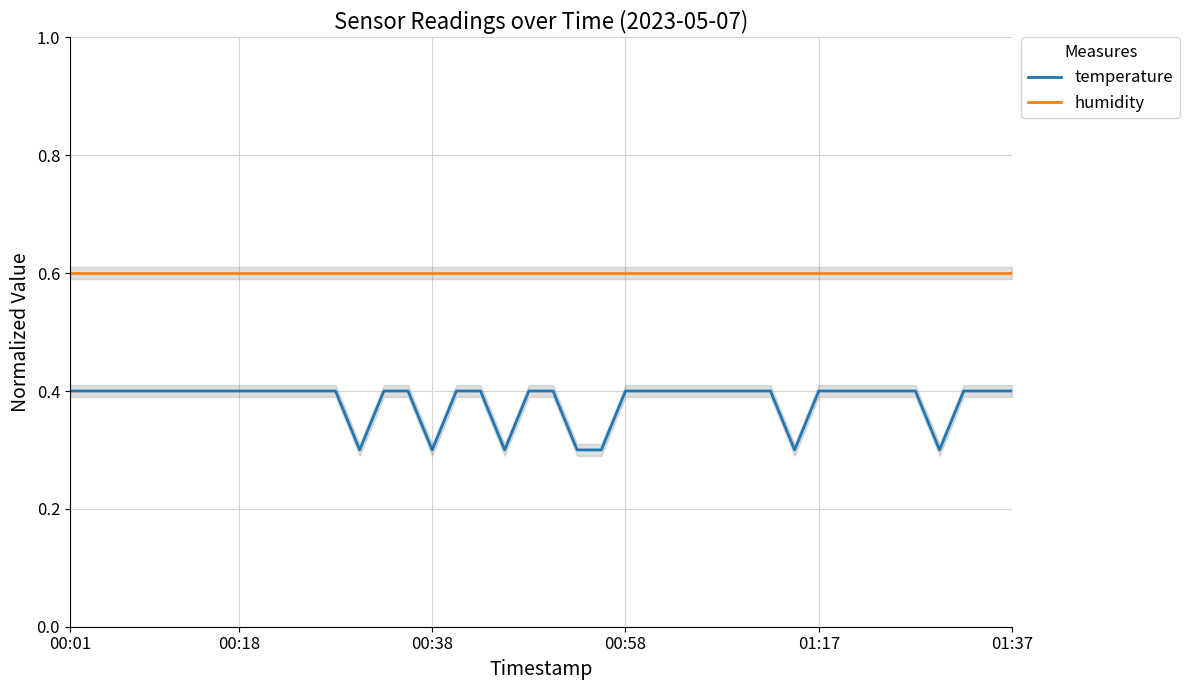

What is the maximum value shown in the chart?

0.6